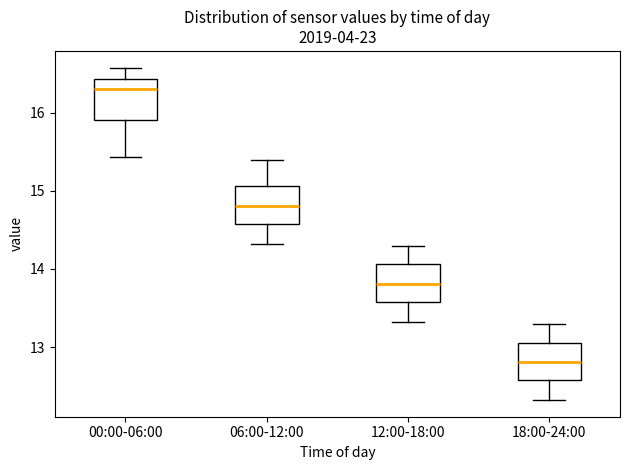

Where does the median line of the box for 18:00-24:00 sit on the y-axis? The values are not printed on the chart, so give them approximately, as read against the axis.

12.8